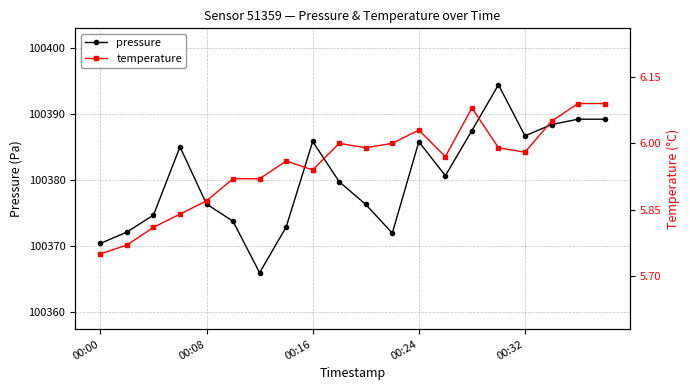

True or false: pressure has more than 0 interior local peaks.

True